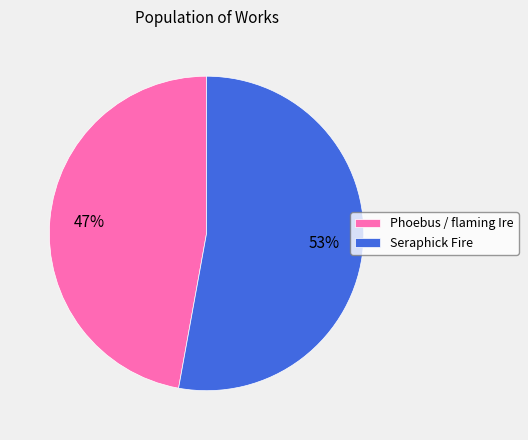

Is it true that Phoebus / flaming Ire is 47% of the pie?

True